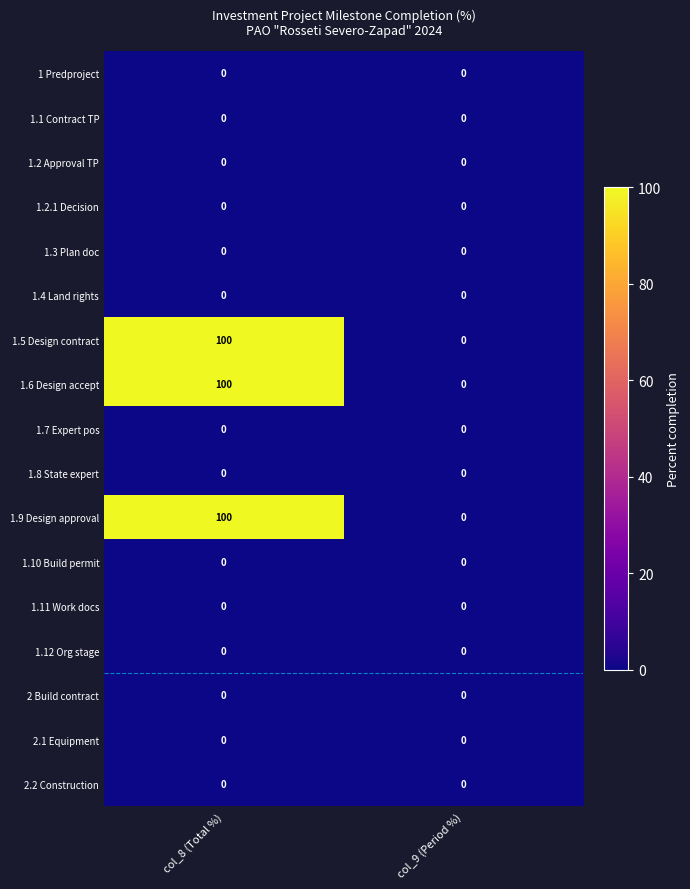

At which category is the sum across all series the highest?

col_8 (Total %)